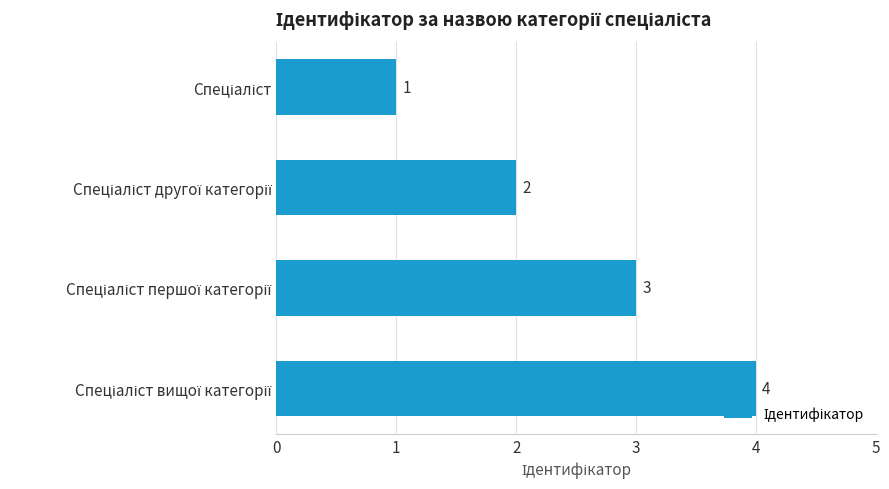

What is the difference between the maximum and minimum values?

3